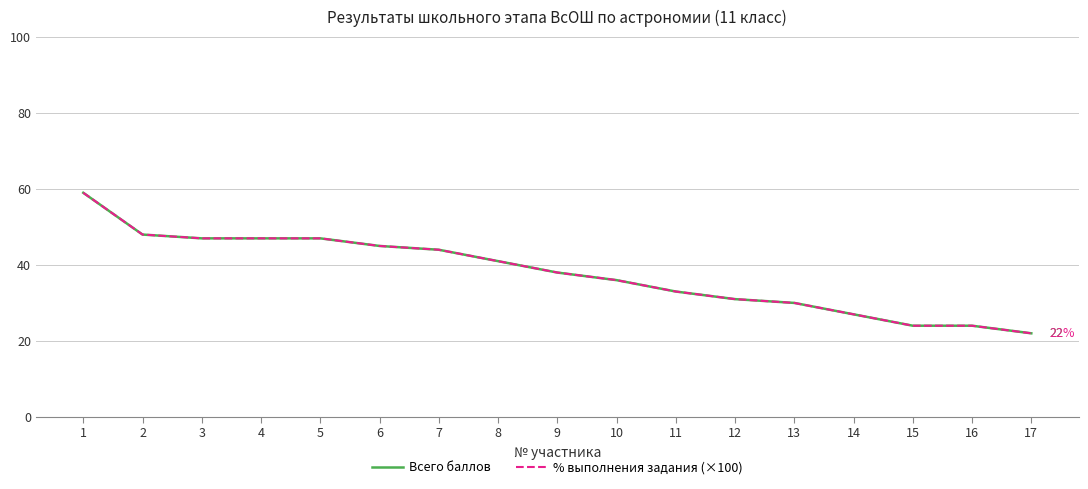

The % выполнения задания (×100) series shows 36 at 10. True or false?

True